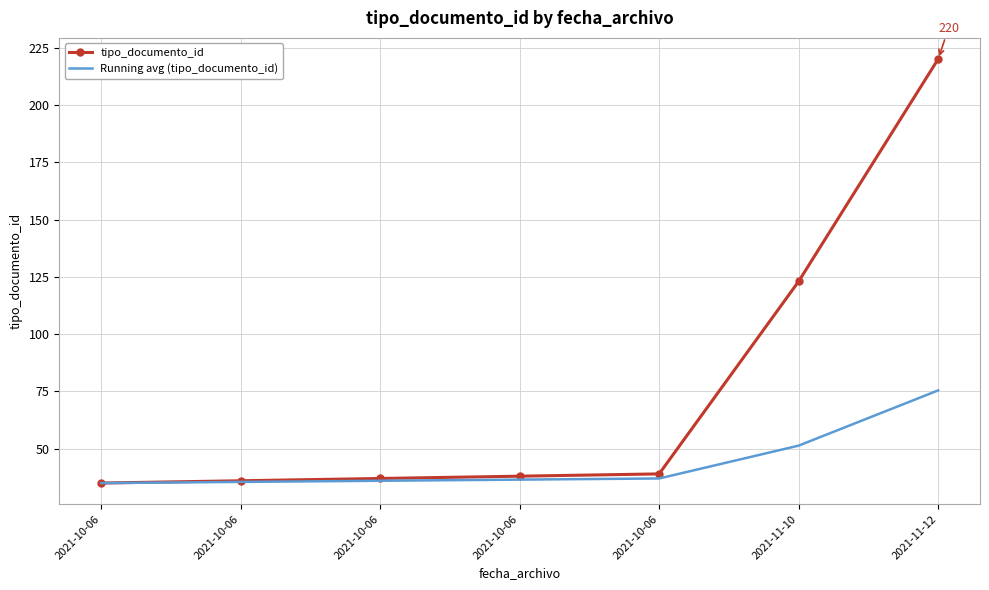

True or false: tipo_documento_id and Running avg (tipo_documento_id) intersect in this chart.

False